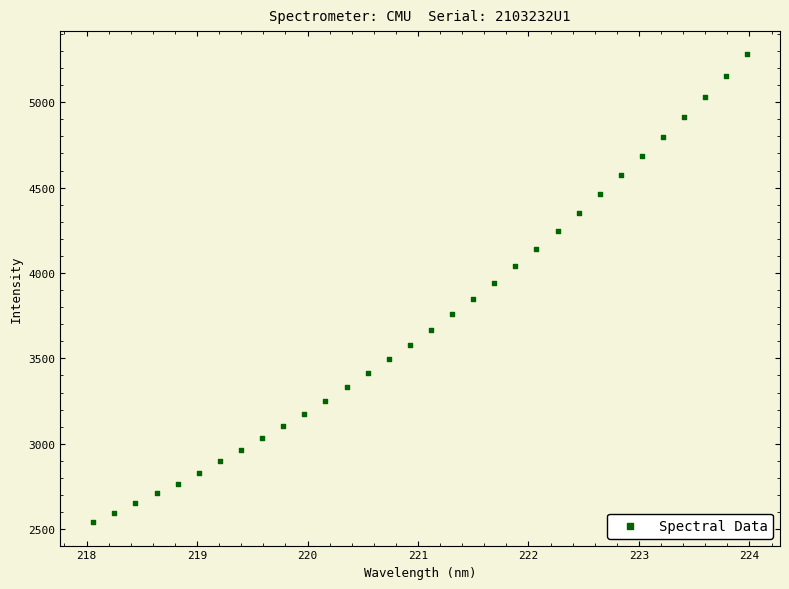

What is the range of Y values (max minus min)?

2738.5